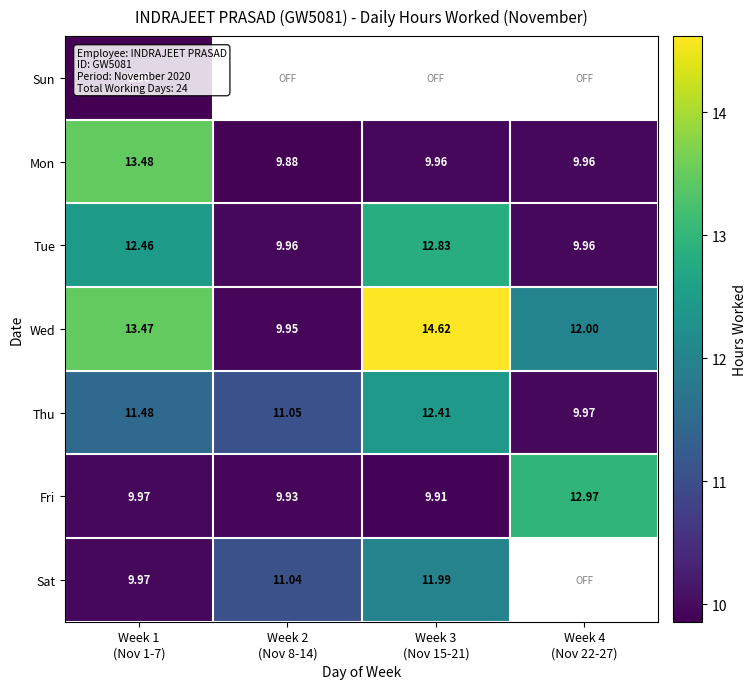

Where does the Thu series first go above 11?

Week 1 (Nov 1-7)